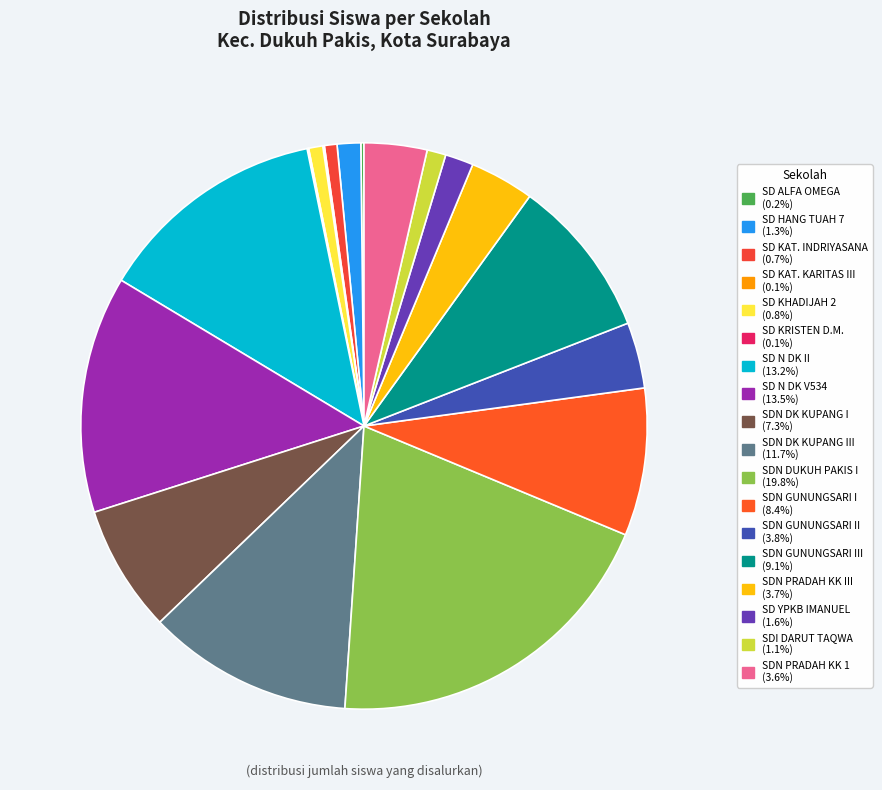

Is there any slice that represents more than half of the pie?

No